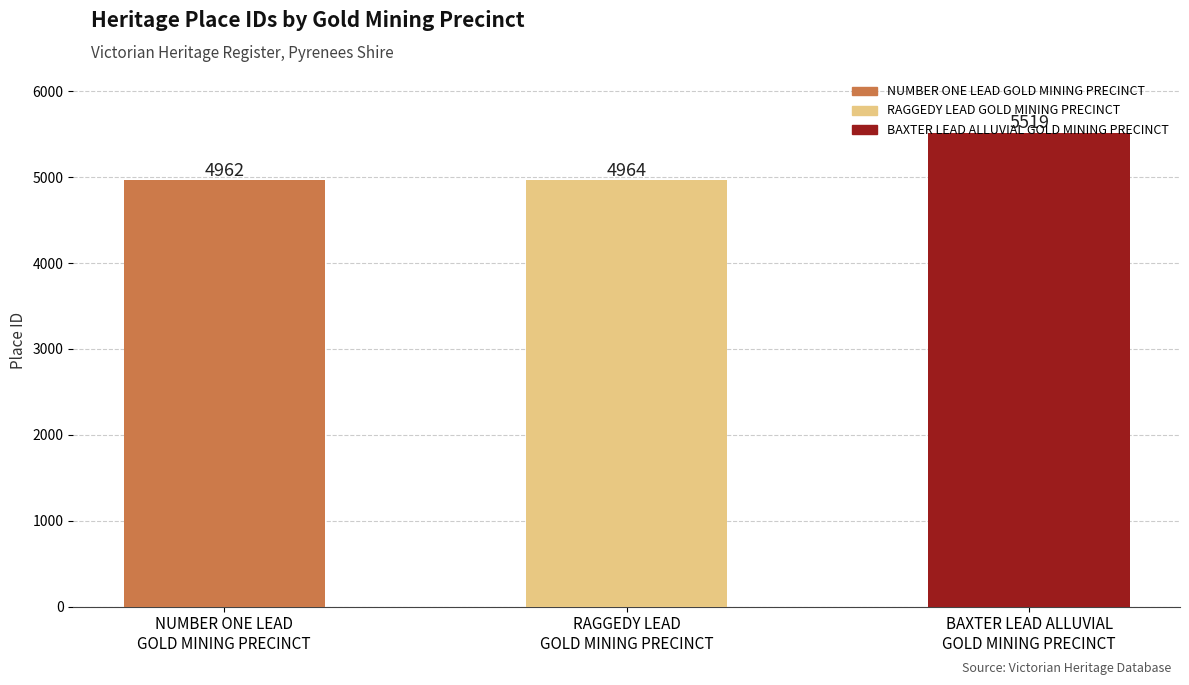

What is the difference between the maximum and minimum values?

557